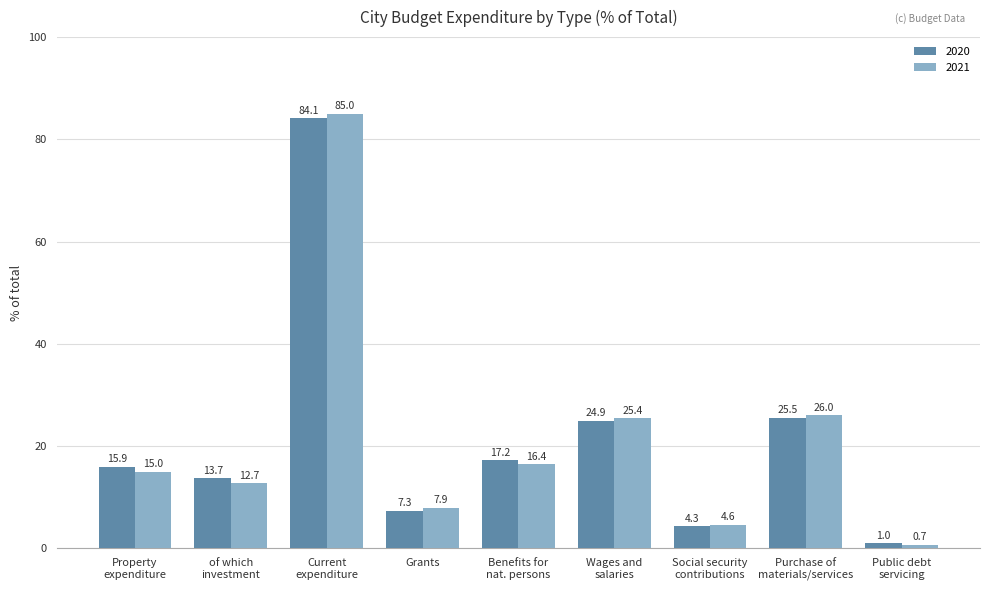

Which series has the largest range (max minus min)?

2021